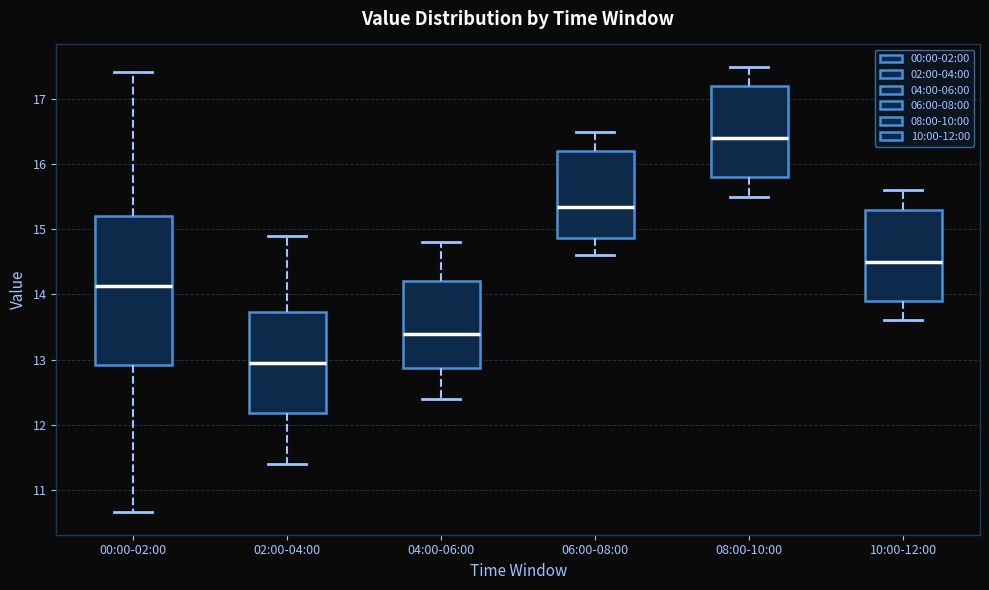

Comparing the boxes themselves (not the whiskers), which one is the tallest?

00:00-02:00